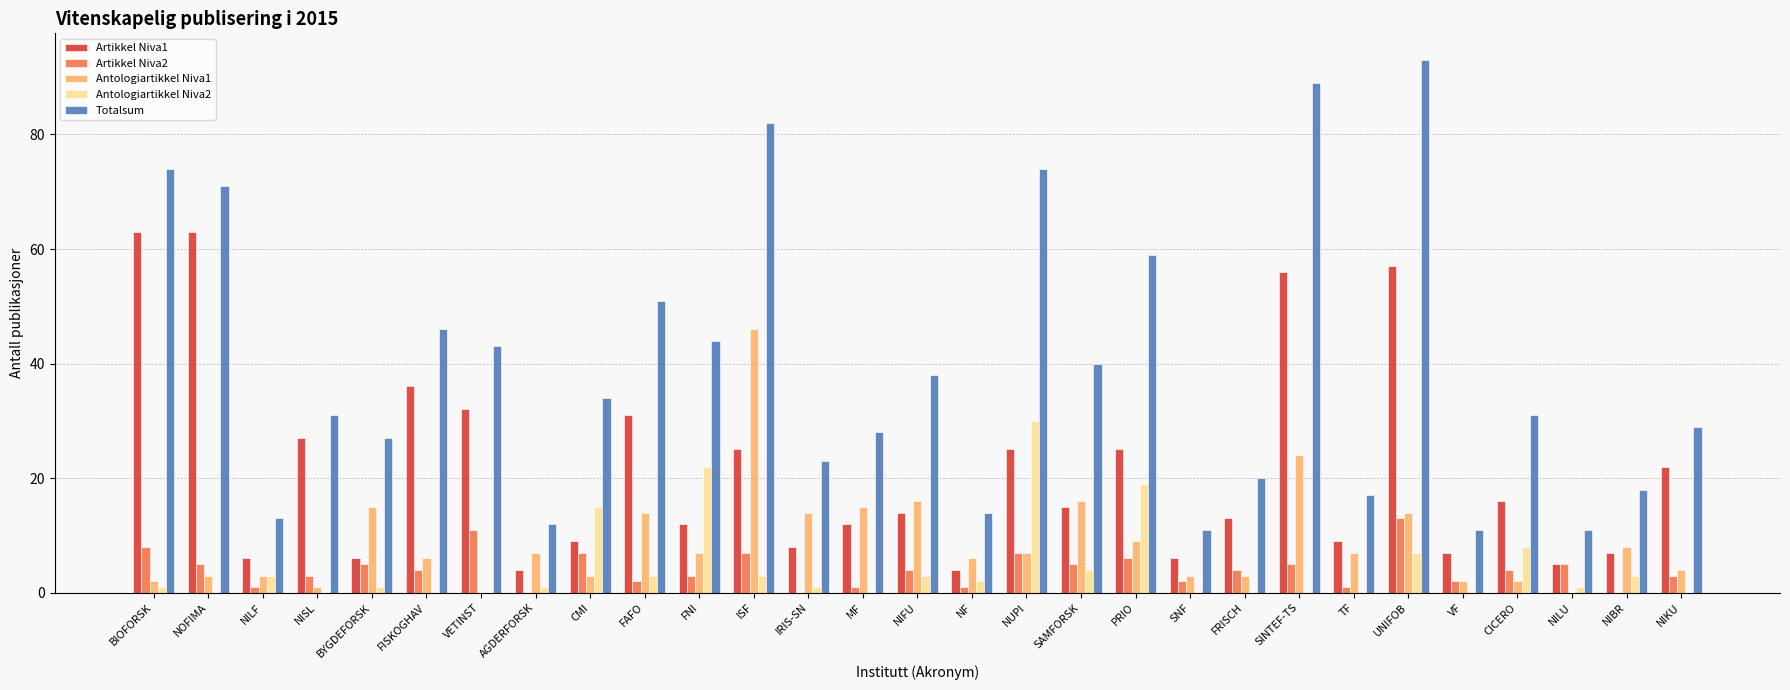

Reading right to left, what are all the values shown in this chart?

Artikkel Niva1: NIKU=22	NIBR=7	NILU=5	CICERO=16	VF=7	UNIFOB=57	TF=9	SINTEF-TS=56	FRISCH=13	SNF=6	PRIO=25	SAMFORSK=15	NUPI=25	NF=4	NIFU=14	MF=12	IRIS-SN=8	ISF=25	FNI=12	FAFO=31	CMI=9	AGDERFORSK=4	VETINST=32	FISKOGHAV=36	BYGDEFORSK=6	NISL=27	NILF=6	NOFIMA=63	BIOFORSK=63
Artikkel Niva2: NIKU=3	NIBR=0	NILU=5	CICERO=4	VF=2	UNIFOB=13	TF=1	SINTEF-TS=5	FRISCH=4	SNF=2	PRIO=6	SAMFORSK=5	NUPI=7	NF=1	NIFU=4	MF=1	IRIS-SN=0	ISF=7	FNI=3	FAFO=2	CMI=7	AGDERFORSK=0	VETINST=11	FISKOGHAV=4	BYGDEFORSK=5	NISL=3	NILF=1	NOFIMA=5	BIOFORSK=8
Antologiartikkel Niva1: NIKU=4	NIBR=8	NILU=0	CICERO=2	VF=2	UNIFOB=14	TF=7	SINTEF-TS=24	FRISCH=3	SNF=3	PRIO=9	SAMFORSK=16	NUPI=7	NF=6	NIFU=16	MF=15	IRIS-SN=14	ISF=46	FNI=7	FAFO=14	CMI=3	AGDERFORSK=7	VETINST=0	FISKOGHAV=6	BYGDEFORSK=15	NISL=1	NILF=3	NOFIMA=3	BIOFORSK=2
Antologiartikkel Niva2: NIKU=0	NIBR=3	NILU=1	CICERO=8	VF=0	UNIFOB=7	TF=0	SINTEF-TS=0	FRISCH=0	SNF=0	PRIO=19	SAMFORSK=4	NUPI=30	NF=2	NIFU=3	MF=0	IRIS-SN=1	ISF=3	FNI=22	FAFO=3	CMI=15	AGDERFORSK=1	VETINST=0	FISKOGHAV=0	BYGDEFORSK=1	NISL=0	NILF=3	NOFIMA=0	BIOFORSK=1
Totalsum: NIKU=29	NIBR=18	NILU=11	CICERO=31	VF=11	UNIFOB=93	TF=17	SINTEF-TS=89	FRISCH=20	SNF=11	PRIO=59	SAMFORSK=40	NUPI=74	NF=14	NIFU=38	MF=28	IRIS-SN=23	ISF=82	FNI=44	FAFO=51	CMI=34	AGDERFORSK=12	VETINST=43	FISKOGHAV=46	BYGDEFORSK=27	NISL=31	NILF=13	NOFIMA=71	BIOFORSK=74